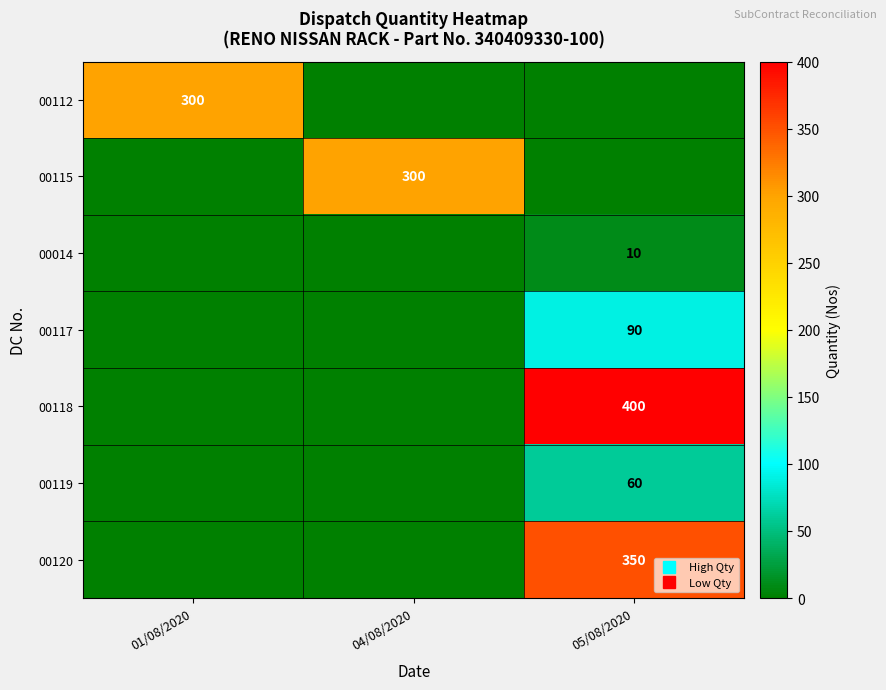

Which series has the largest range (max minus min)?

00118